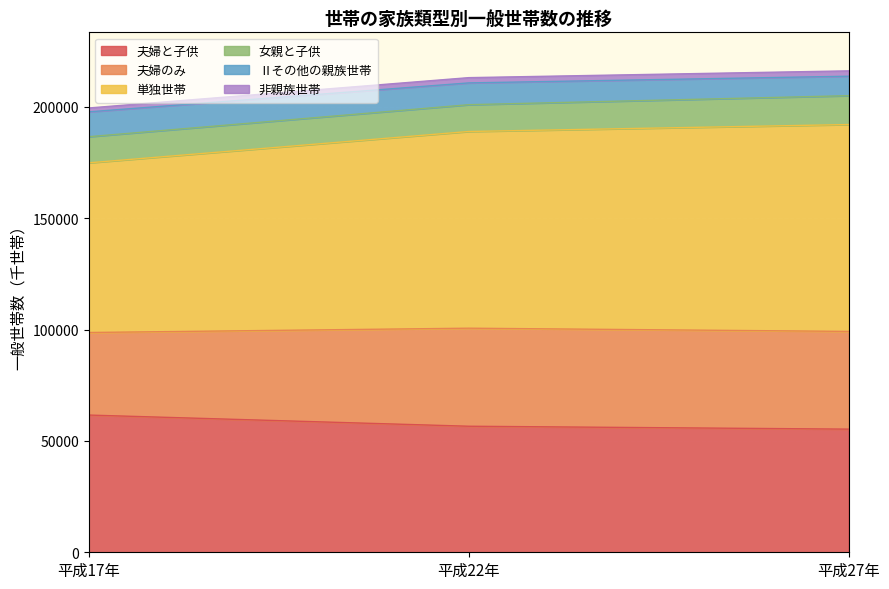

What is the average value of the 夫婦と子供 series?

57839